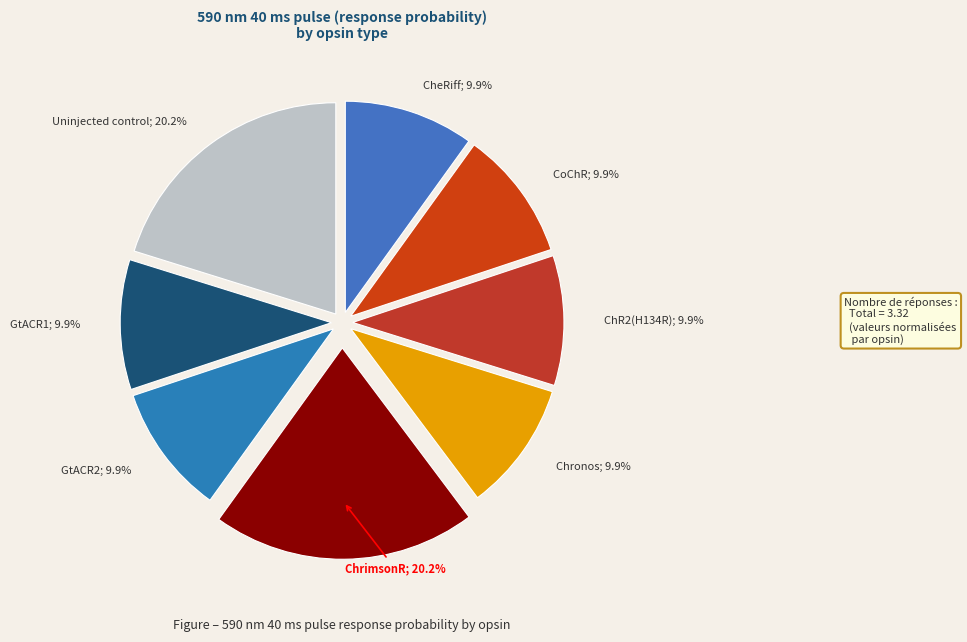

How many slices are in this pie chart?

8